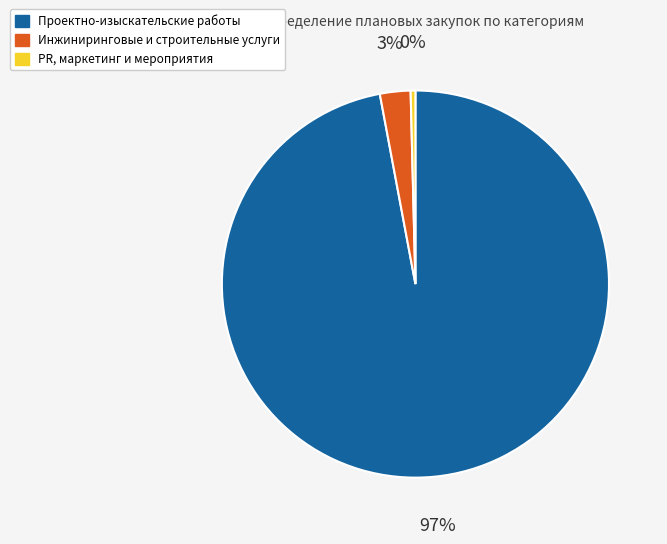

Is there a majority slice in this chart?

Yes